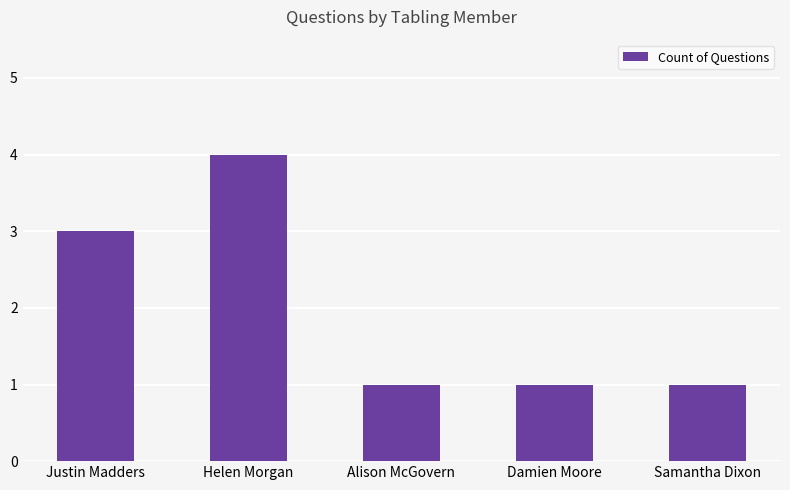

Reading left to right, list all the values displayed in this chart.

Justin Madders=3	Helen Morgan=4	Alison McGovern=1	Damien Moore=1	Samantha Dixon=1